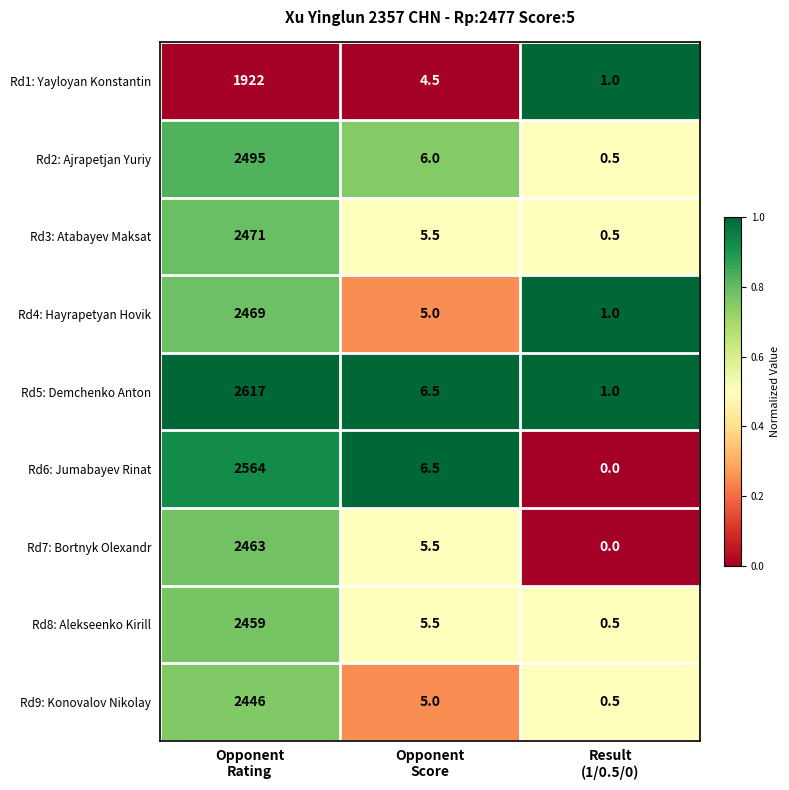

Which series has the largest range (max minus min)?

Rd5: Demchenko Anton